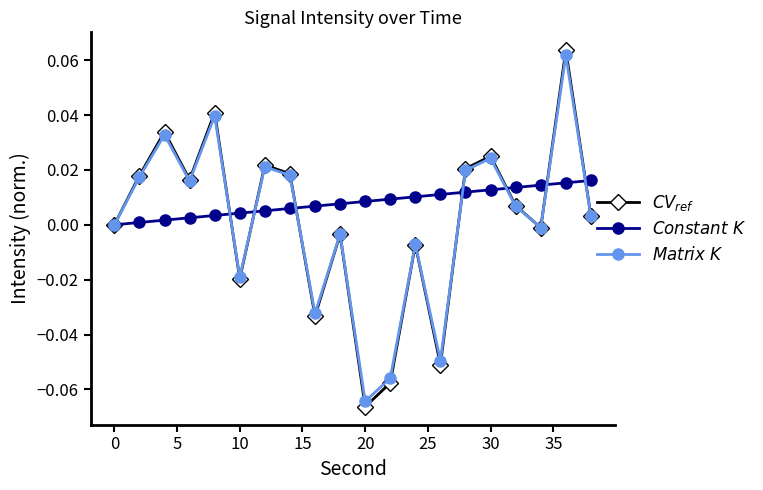

Which series has the largest total across all categories?

$Constant\ K$